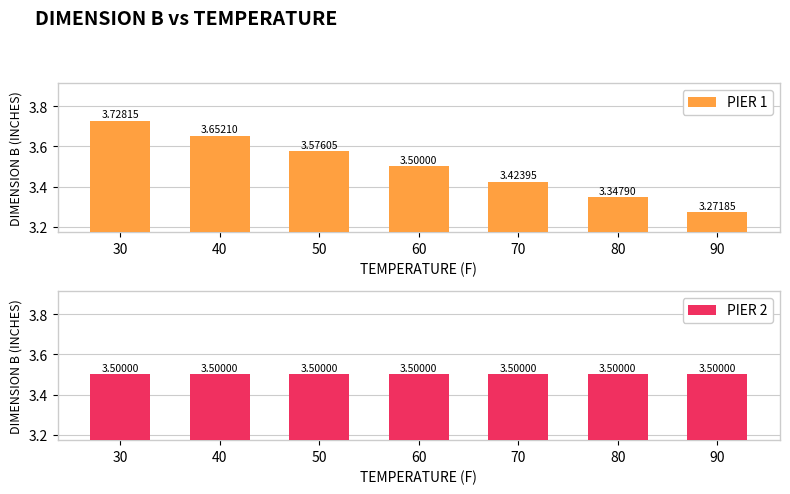

What is the maximum value shown in the chart?

3.7